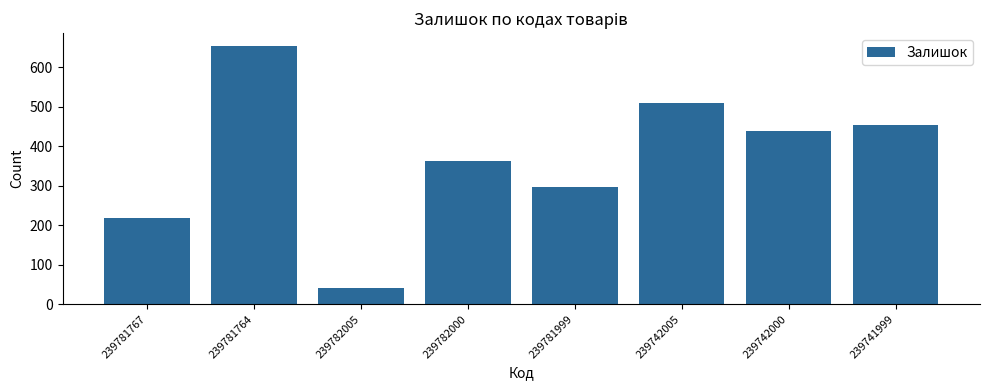

What is the sum of the values at 239782005 and 239781764?

694